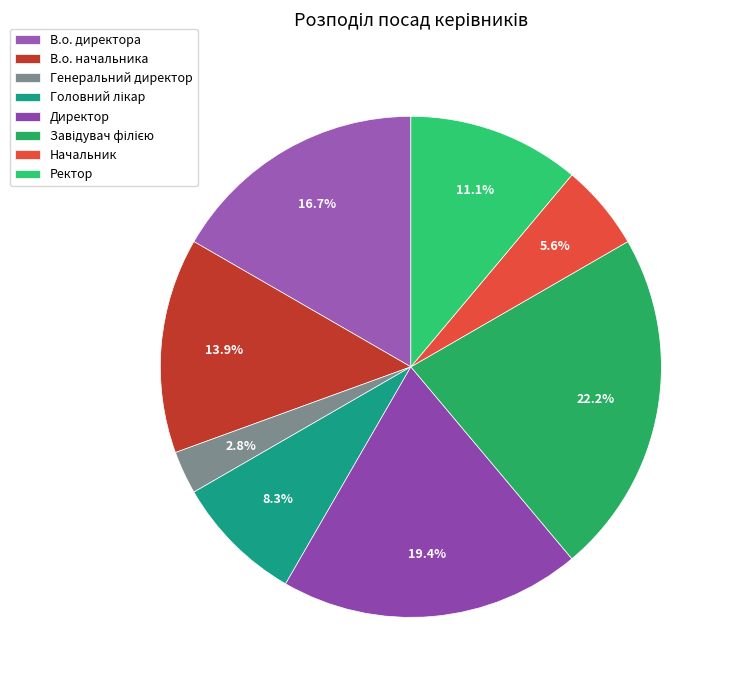

What percentage is the Генеральний директор slice, to the nearest percent?

3%